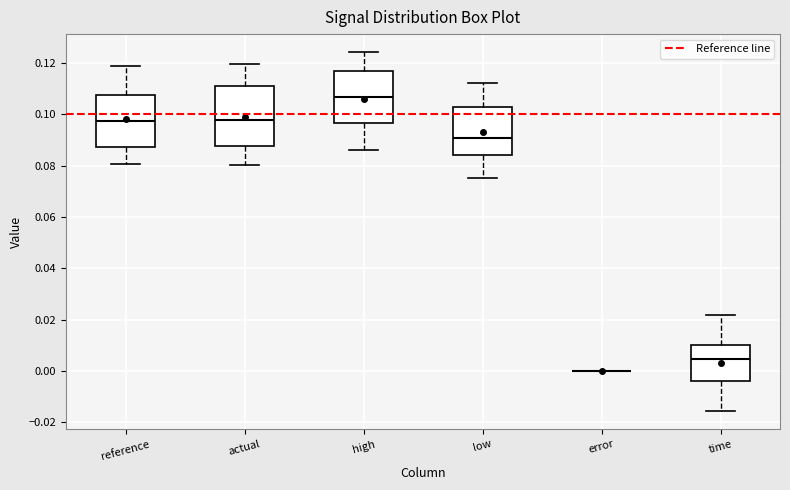

Reading left to right, read every box against the y-axis: the position of its median line, the range the box covers, and the ends of its whiskers. The values are not printed on the chart, so give them approximately, as read against the axis.

reference: median 0.098, box 0.088 to 0.108, whiskers 0.080 to 0.118
actual: median 0.098, box 0.088 to 0.110, whiskers 0.080 to 0.120
high: median 0.106, box 0.096 to 0.116, whiskers 0.086 to 0.124
low: median 0.090, box 0.084 to 0.102, whiskers 0.076 to 0.112
error: box collapsed to a line at 0.000, whiskers 0.000 to 0.000
time: median 0.004, box -0.004 to 0.010, whiskers -0.016 to 0.022